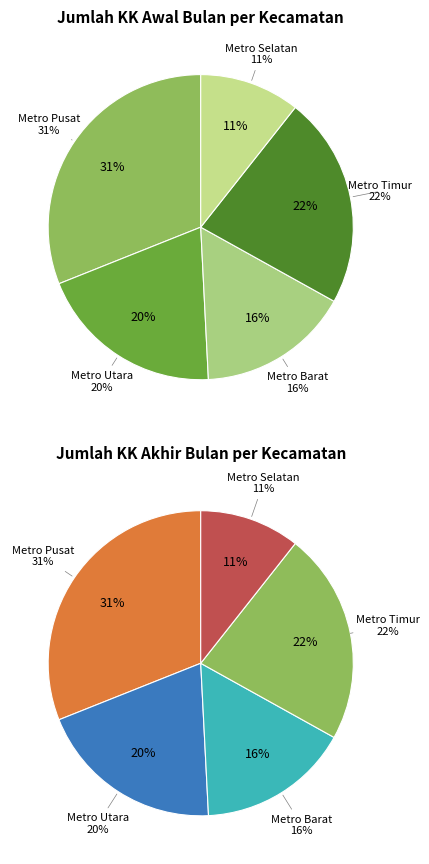

To the nearest percent, what is the difference between the largest and smallest slice percentages?

20%